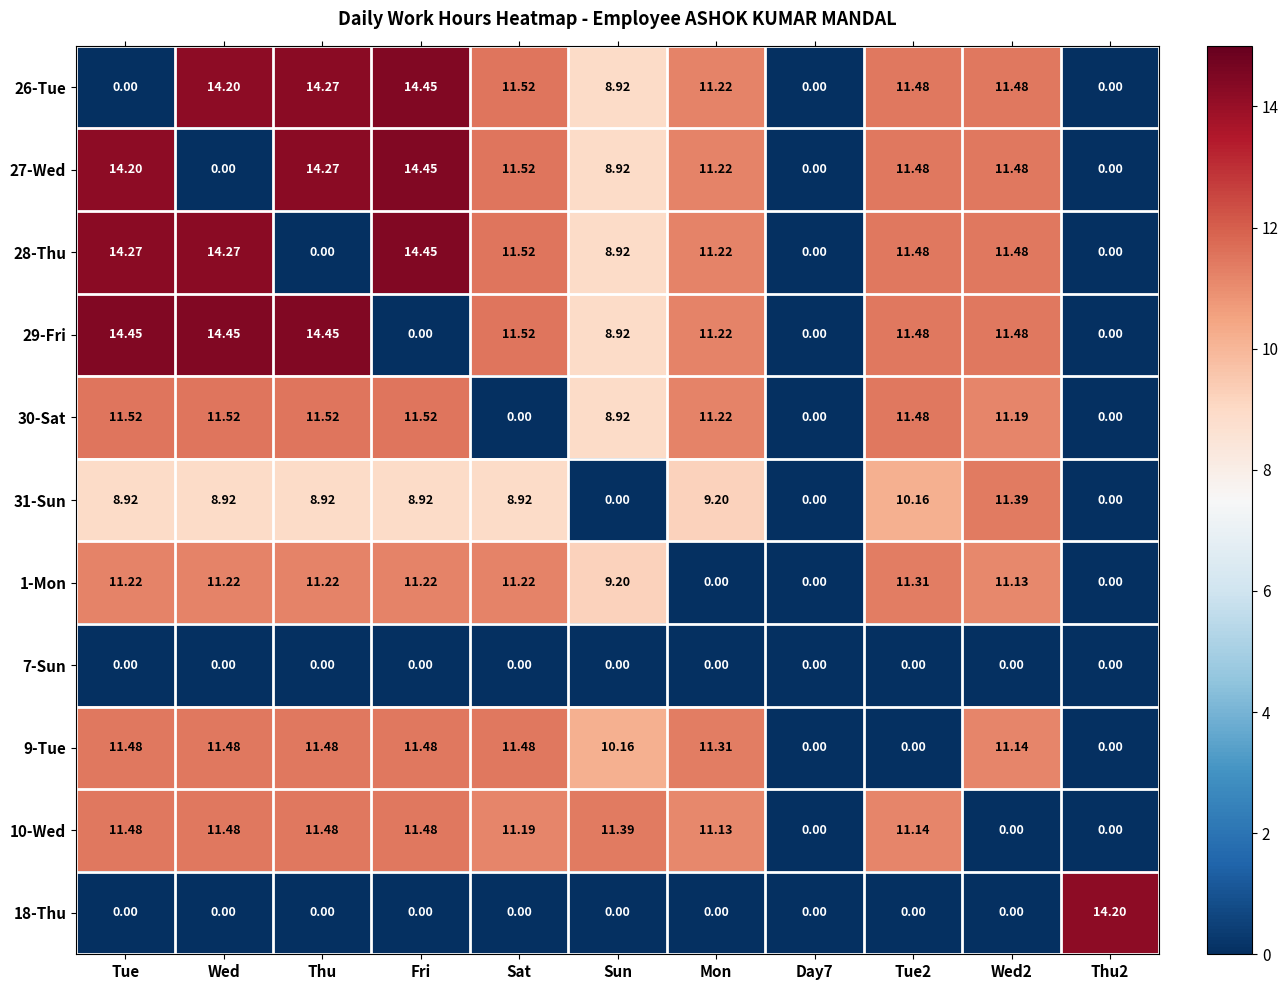

At which label is 28-Thu closest to 7?

Sun